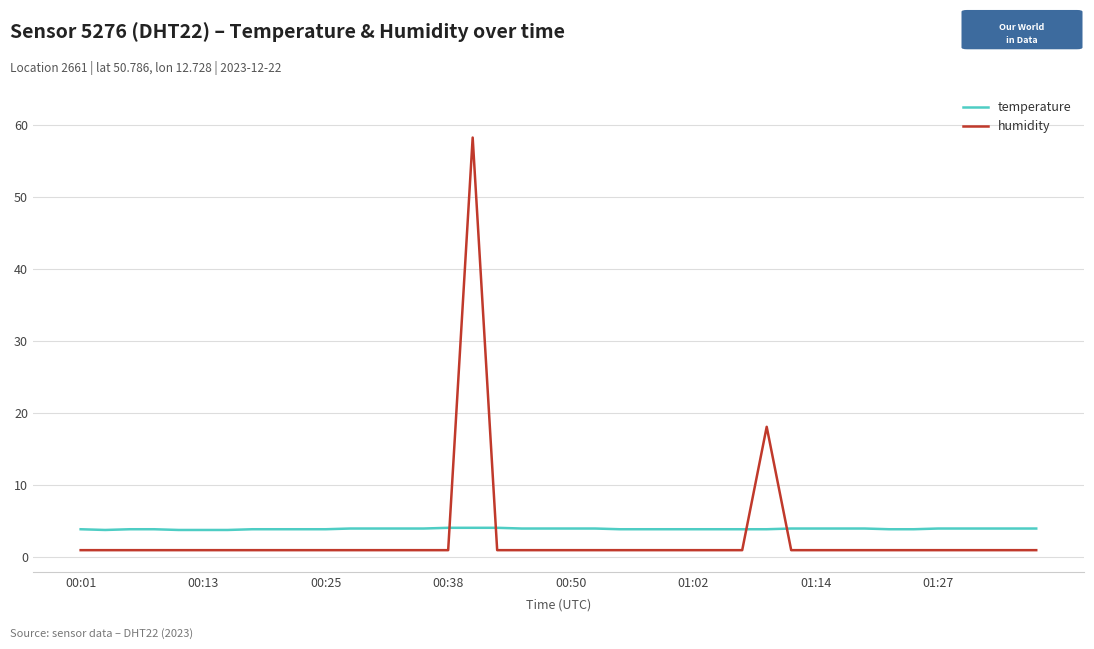

Does the chart display data point markers on the line(s)?

No